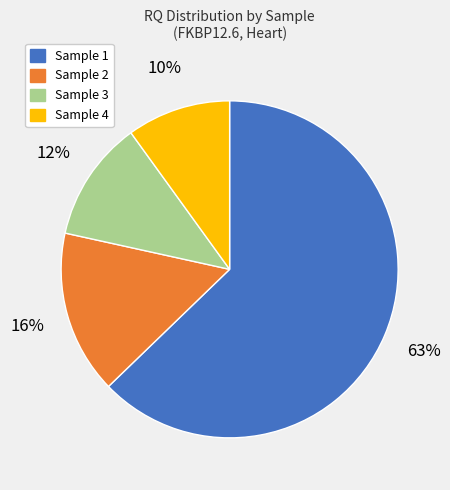

What is the largest slice in the pie chart?

Sample 1